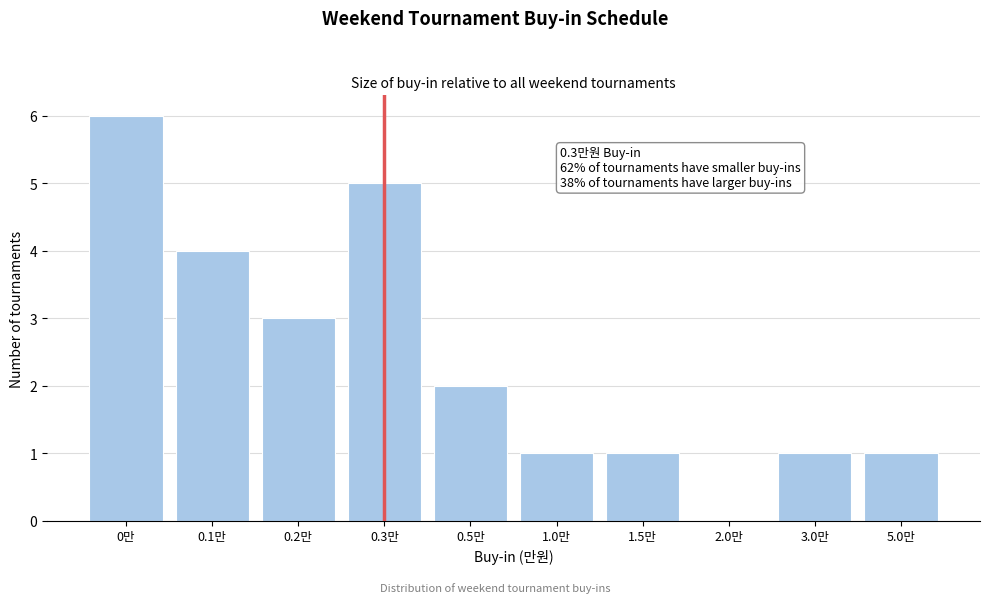

Reading left to right, list all the values displayed in this chart.

0만=6	0.1만=4	0.2만=3	0.3만=5	0.5만=2	1.0만=1	1.5만=1	2.0만=0	3.0만=1	5.0만=1